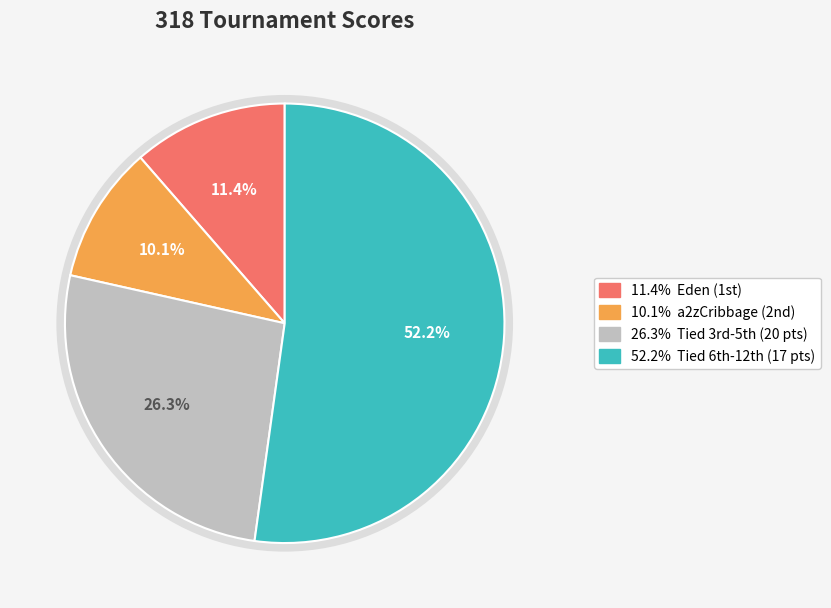

Is there a majority slice in this chart?

Yes